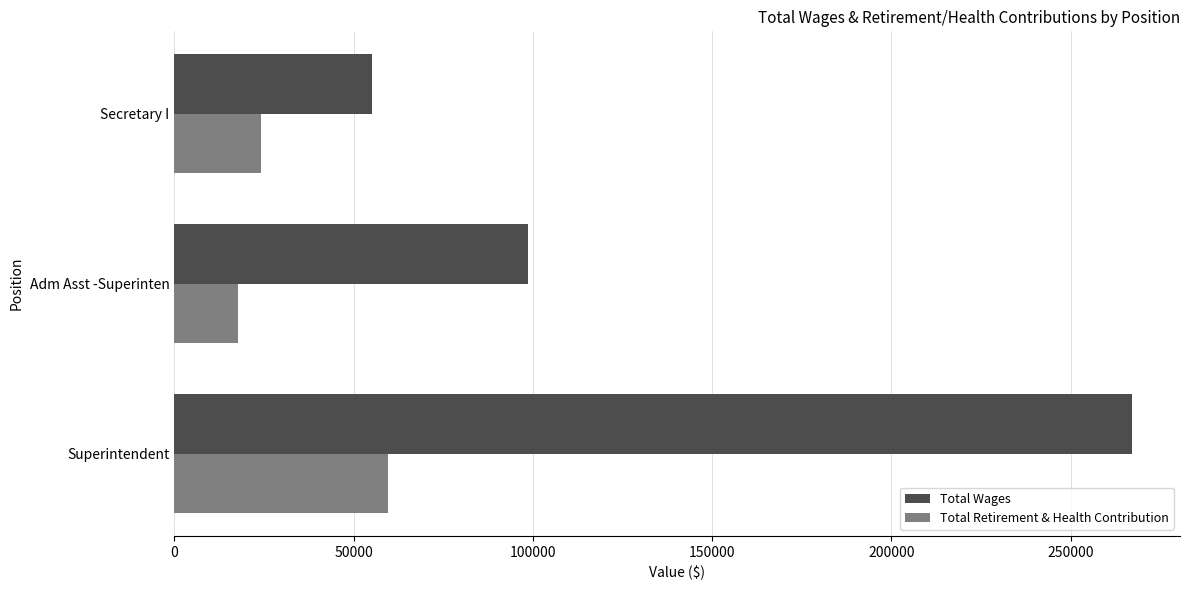

At which label does Total Wages reach its minimum?

Secretary I